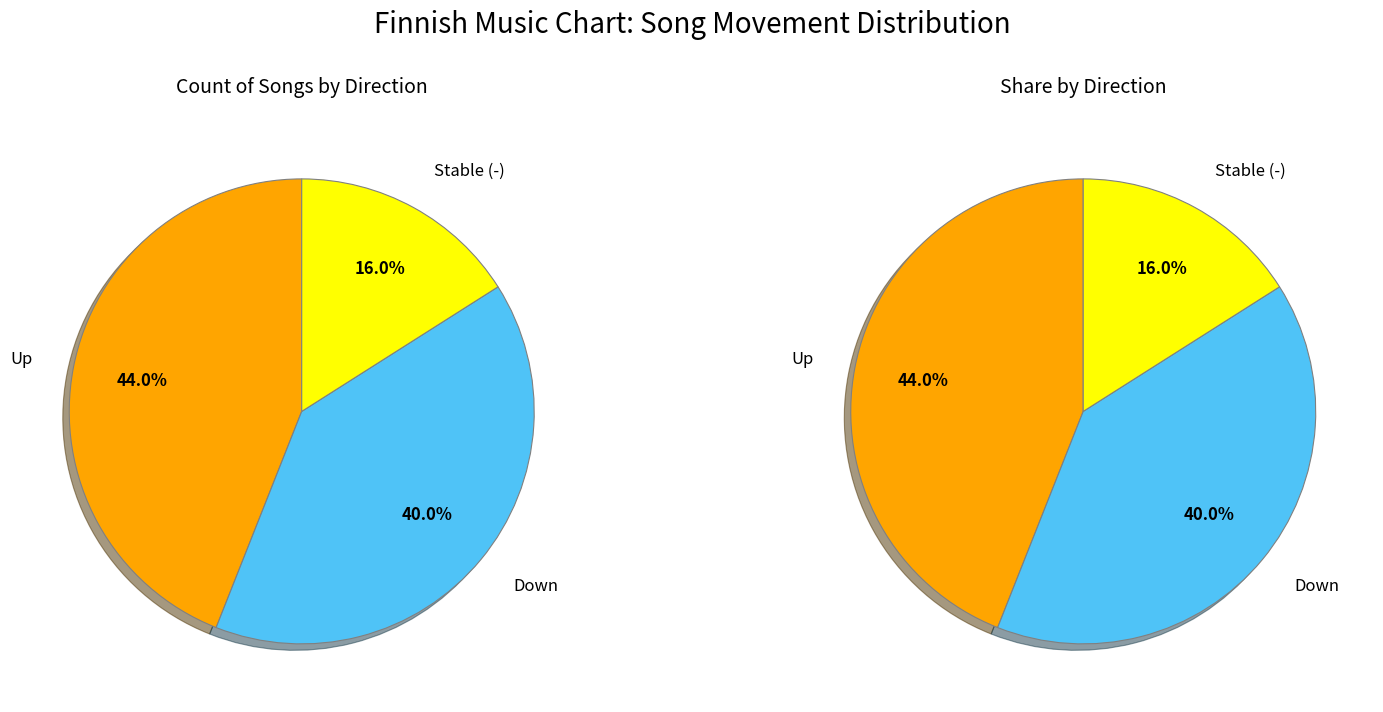

Is there a majority slice in this chart?

No